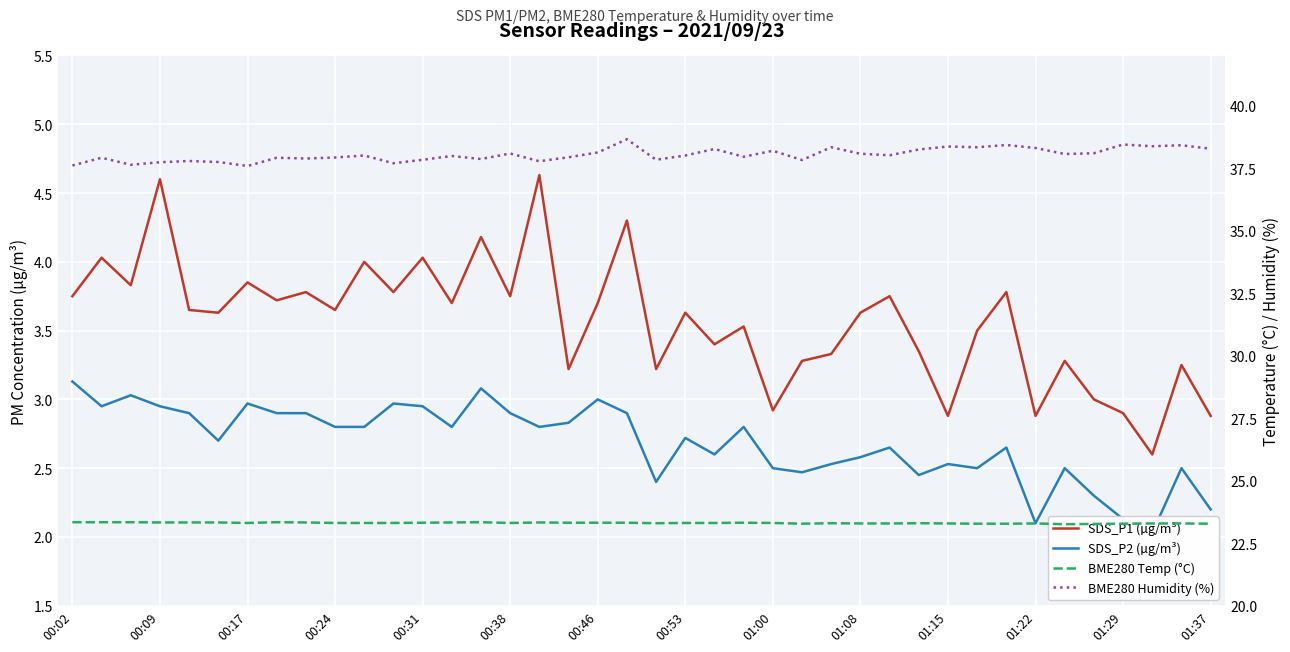

Count the BME280 Temp (°C) values in the range 23 to 24.

40